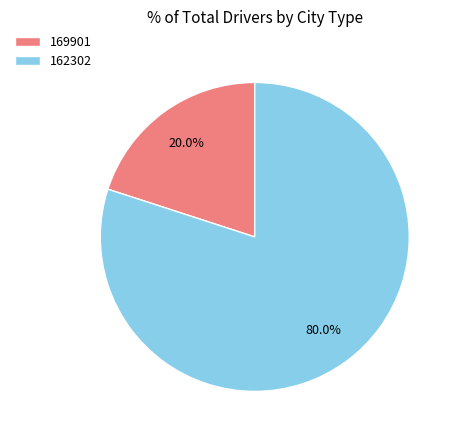

Rank the categories by value from lowest to highest.

169901, 162302